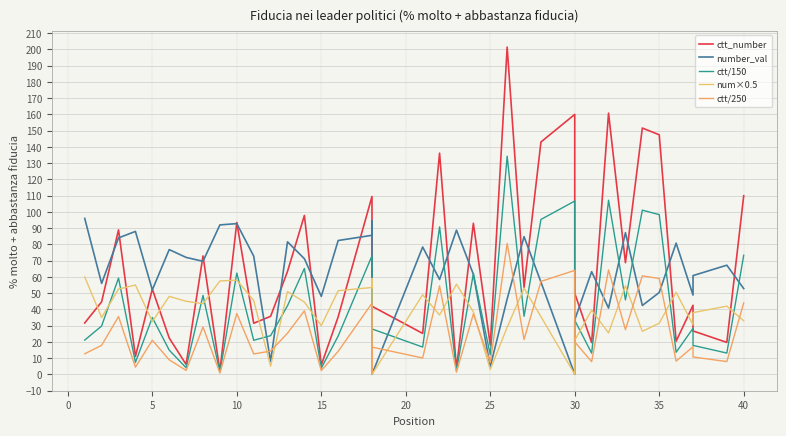

What is the sum of all ctt/150 values?

1697.5